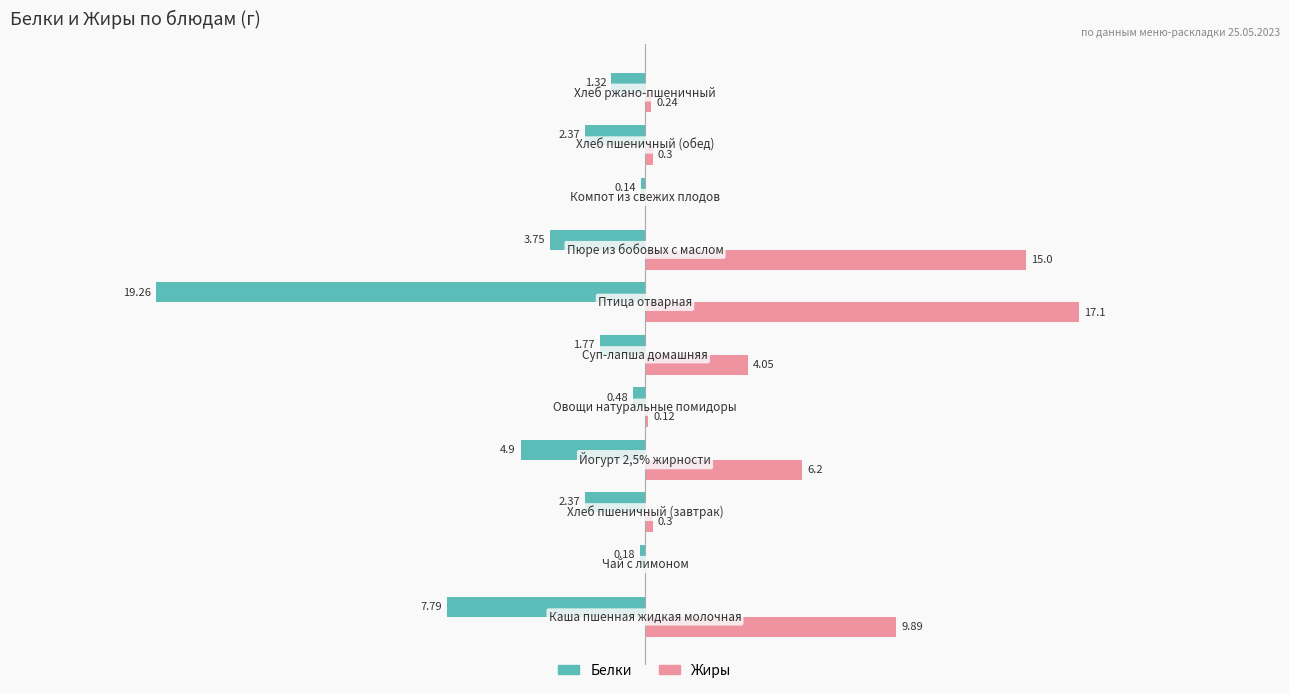

Which series has the largest total across all categories?

Жиры